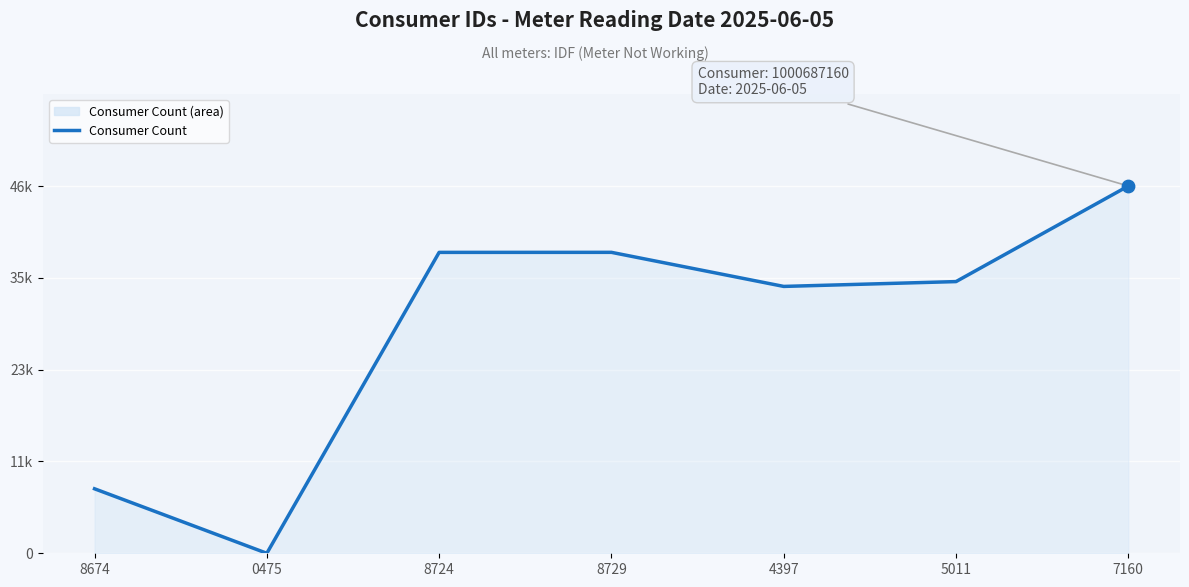

Approximately how many times larger is the value at 8674 compared to 8724?

0.2